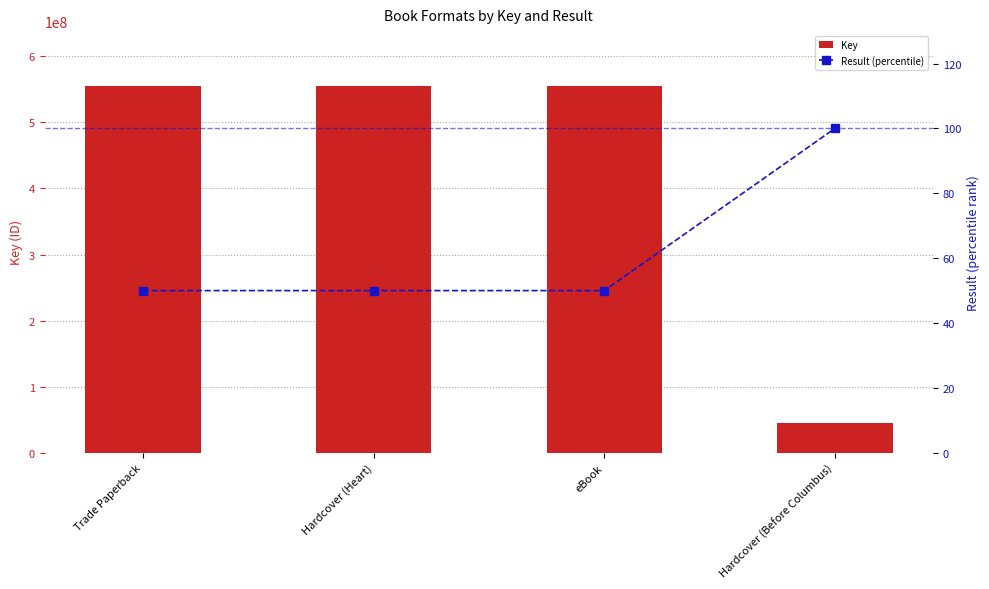

What is the minimum value for Key?

44409323